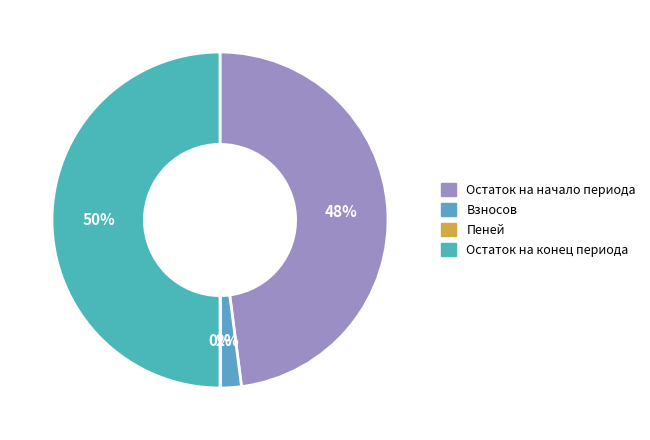

Count the number of slices in the pie.

4